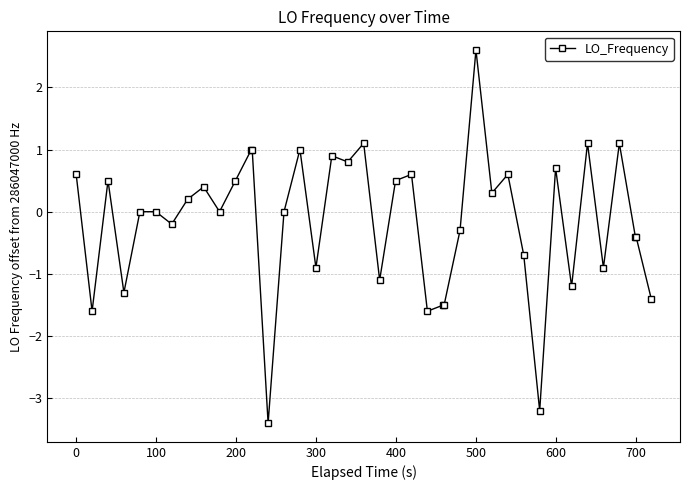

What is the value of the 13th point from the left?

1.0